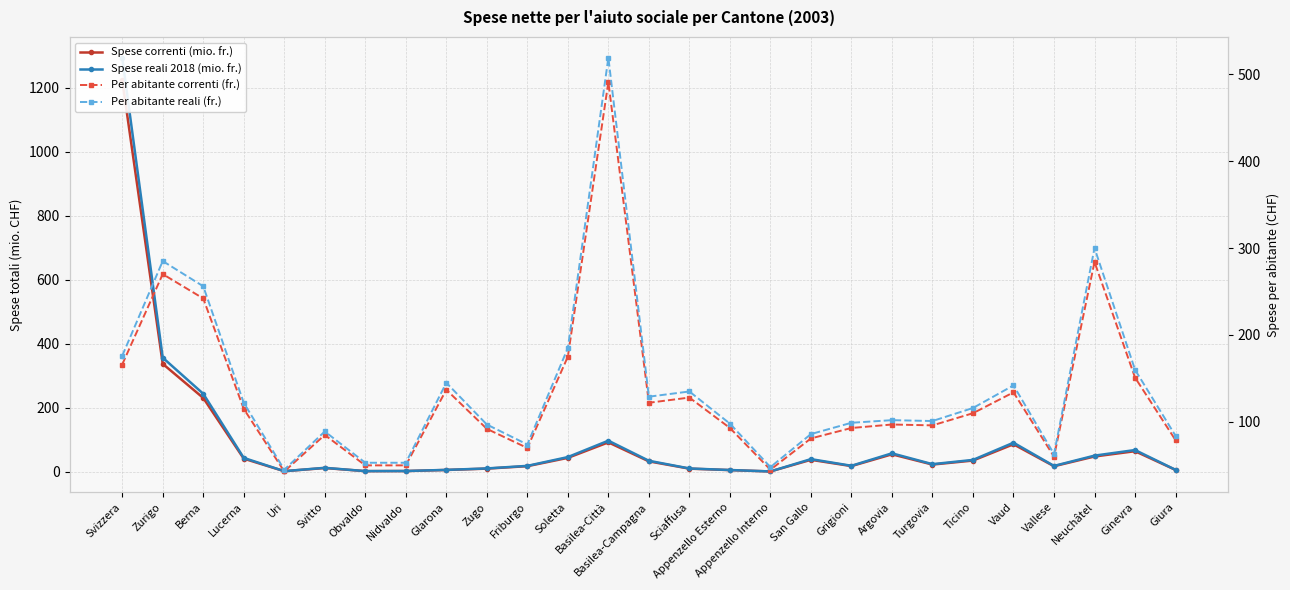

Reading right to left, transcribe all the data shown in this chart.

Spese correnti (mio. fr.): Giura=5.5	Ginevra=64.0	Neuchâtel=47.5	Vallese=17.0	Vaud=85.7	Ticino=34.8	Turgovia=22.2	Argovia=54.3	Grigioni=17.4	San Gallo=37.1	Appenzello Interno=0.7	Appenzello Esterno=4.9	Sciaffusa=9.4	Basilea-Campagna=32.2	Basilea-Città=91.7	Soletta=43.2	Friburgo=17.2	Zugo=9.5	Glarona=5.3	Nidvaldo=2.0	Obvaldo=1.7	Svitto=11.4	Uri=1.5	Lucerna=40.7	Berna=230.4	Zurigo=337.1	Svizzera=1224.4
Spese reali 2018 (mio. fr.): Giura=5.8	Ginevra=67.7	Neuchâtel=50.2	Vallese=18.0	Vaud=90.6	Ticino=36.8	Turgovia=23.5	Argovia=57.4	Grigioni=18.4	San Gallo=39.2	Appenzello Interno=0.7	Appenzello Esterno=5.2	Sciaffusa=10.0	Basilea-Campagna=34.1	Basilea-Città=96.9	Soletta=45.6	Friburgo=18.1	Zugo=10.1	Glarona=5.6	Nidvaldo=2.1	Obvaldo=1.8	Svitto=12.0	Uri=1.6	Lucerna=43.1	Berna=243.6	Zurigo=356.4	Svizzera=1294.4
Per abitante correnti (fr.): Giura=79.0	Ginevra=151.0	Neuchâtel=284.0	Vallese=60.0	Vaud=134.0	Ticino=110.0	Turgovia=96.0	Argovia=97.0	Grigioni=93.0	San Gallo=81.0	Appenzello Interno=45.0	Appenzello Esterno=93.0	Sciaffusa=128.0	Basilea-Campagna=122.0	Basilea-Città=491.0	Soletta=175.0	Friburgo=70.0	Zugo=92.0	Glarona=137.0	Nidvaldo=50.0	Obvaldo=50.0	Svitto=85.0	Uri=43.0	Lucerna=115.0	Berna=242.0	Zurigo=270.0	Svizzera=166.0
Per abitante reali (fr.): Giura=84.0	Ginevra=160.0	Neuchâtel=300.0	Vallese=63.0	Vaud=142.0	Ticino=116.0	Turgovia=101.0	Argovia=102.0	Grigioni=99.0	San Gallo=86.0	Appenzello Interno=48.0	Appenzello Esterno=98.0	Sciaffusa=135.0	Basilea-Campagna=129.0	Basilea-Città=519.0	Soletta=185.0	Friburgo=74.0	Zugo=97.0	Glarona=145.0	Nidvaldo=53.0	Obvaldo=53.0	Svitto=89.0	Uri=45.0	Lucerna=122.0	Berna=256.0	Zurigo=285.0	Svizzera=176.0